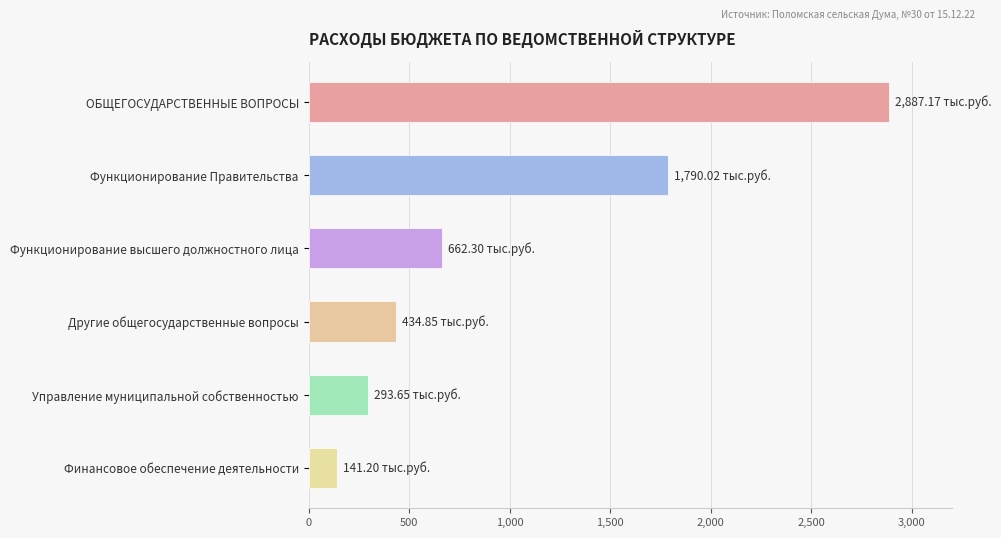

What is the difference between the maximum and second lowest values?

2593.5